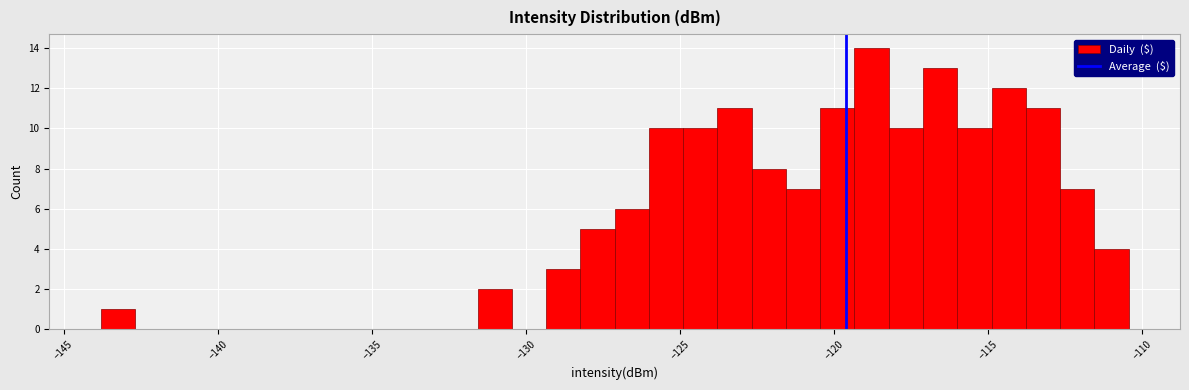

Around what value on the x-axis is the tallest bar? Give the approximate position of its centre, as read against the axis.

-119.0